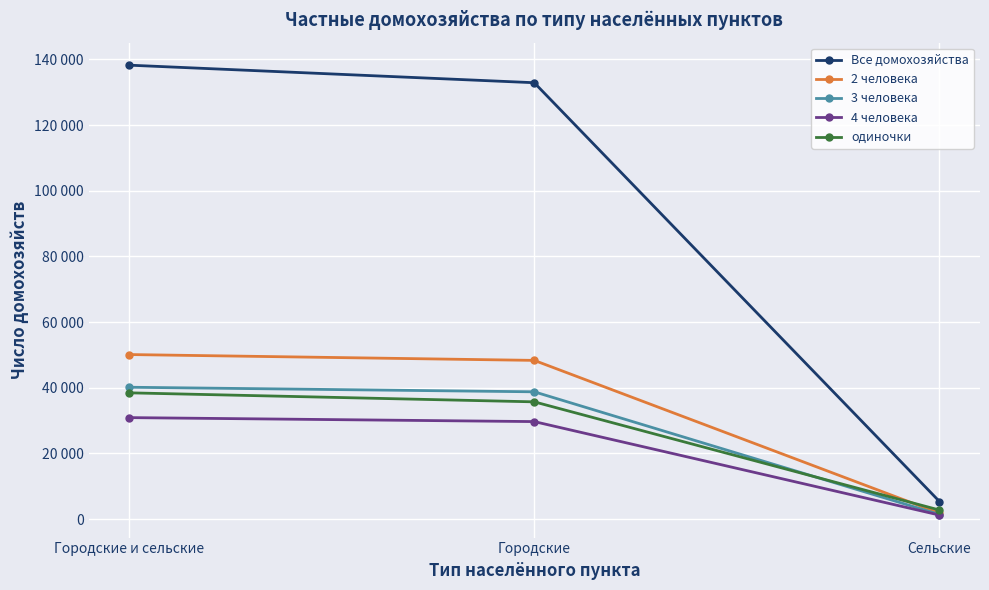

What is the average value of the 2 человека series?

33413